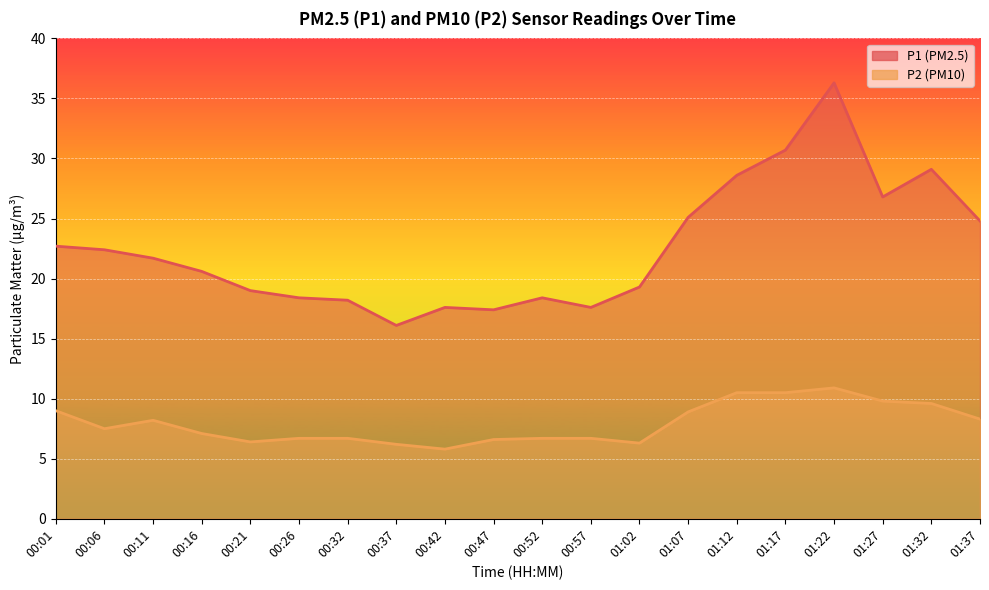

What is the sum of all P2 values?

158.4